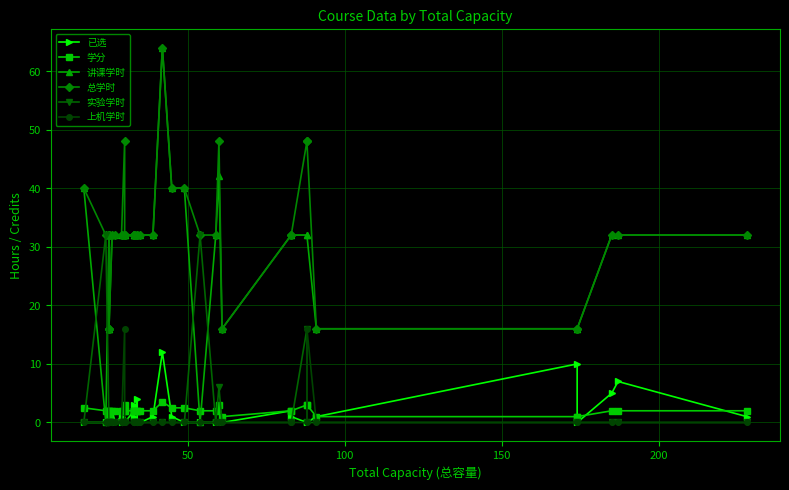

Is this an area chart (filled region under the line)?

No